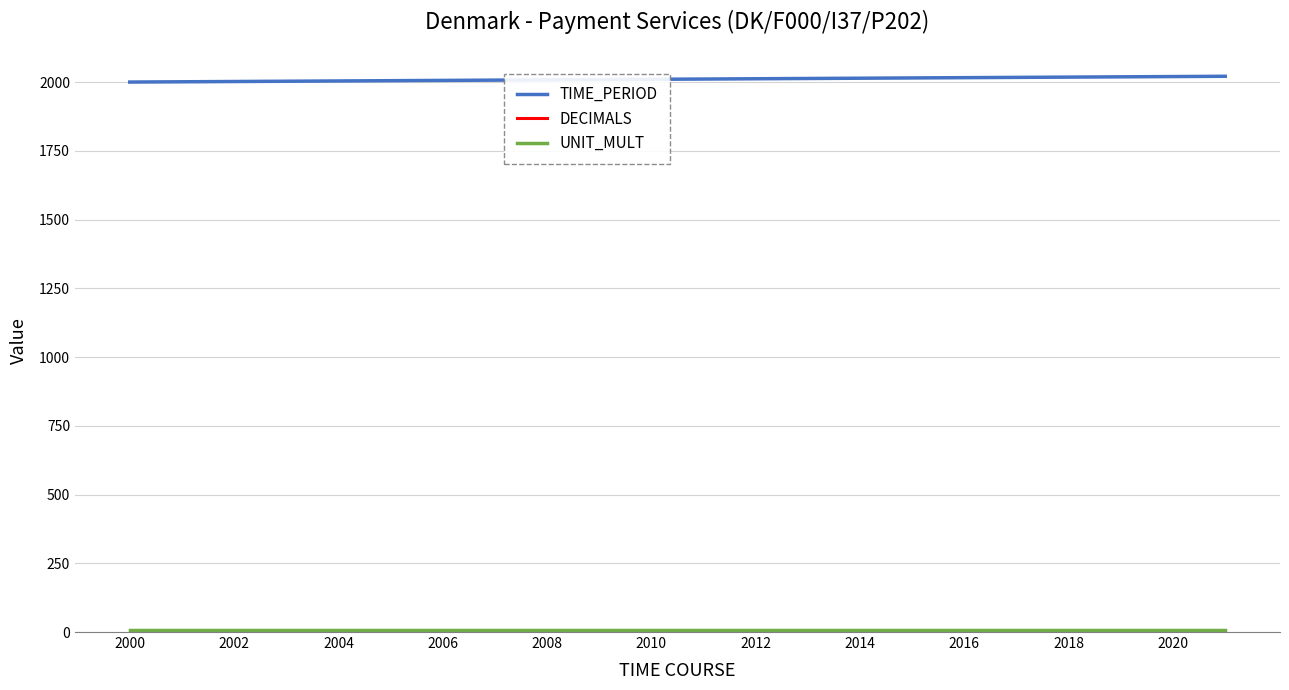

Which series has the largest total across all categories?

TIME_PERIOD